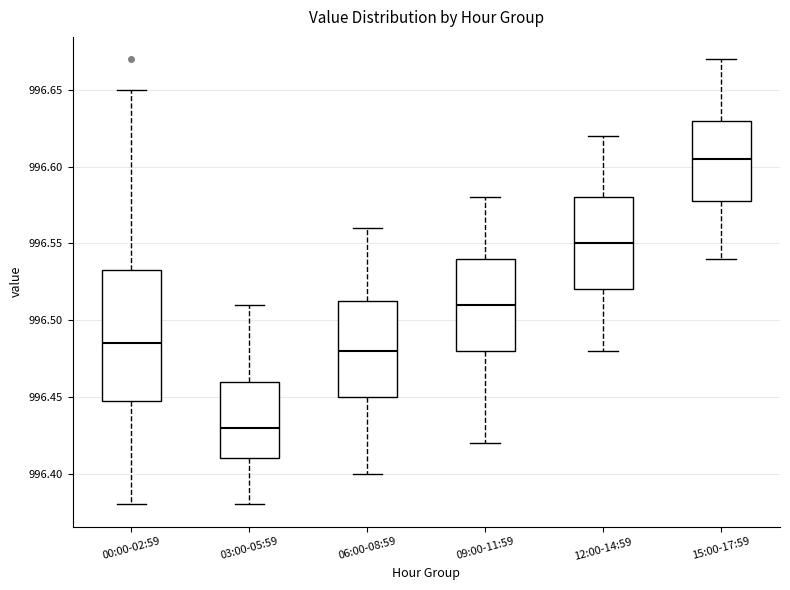

Reading left to right, read every box against the y-axis: the position of its median line, the range the box covers, and the ends of its whiskers. The values are not printed on the chart, so give them approximately, as read against the axis.

00:00-02:59: median 996.485, box 996.450 to 996.535, whiskers 996.380 to 996.650
03:00-05:59: median 996.430, box 996.410 to 996.460, whiskers 996.380 to 996.510
06:00-08:59: median 996.480, box 996.450 to 996.515, whiskers 996.400 to 996.560
09:00-11:59: median 996.510, box 996.480 to 996.540, whiskers 996.420 to 996.580
12:00-14:59: median 996.550, box 996.520 to 996.580, whiskers 996.480 to 996.620
15:00-17:59: median 996.605, box 996.580 to 996.630, whiskers 996.540 to 996.670